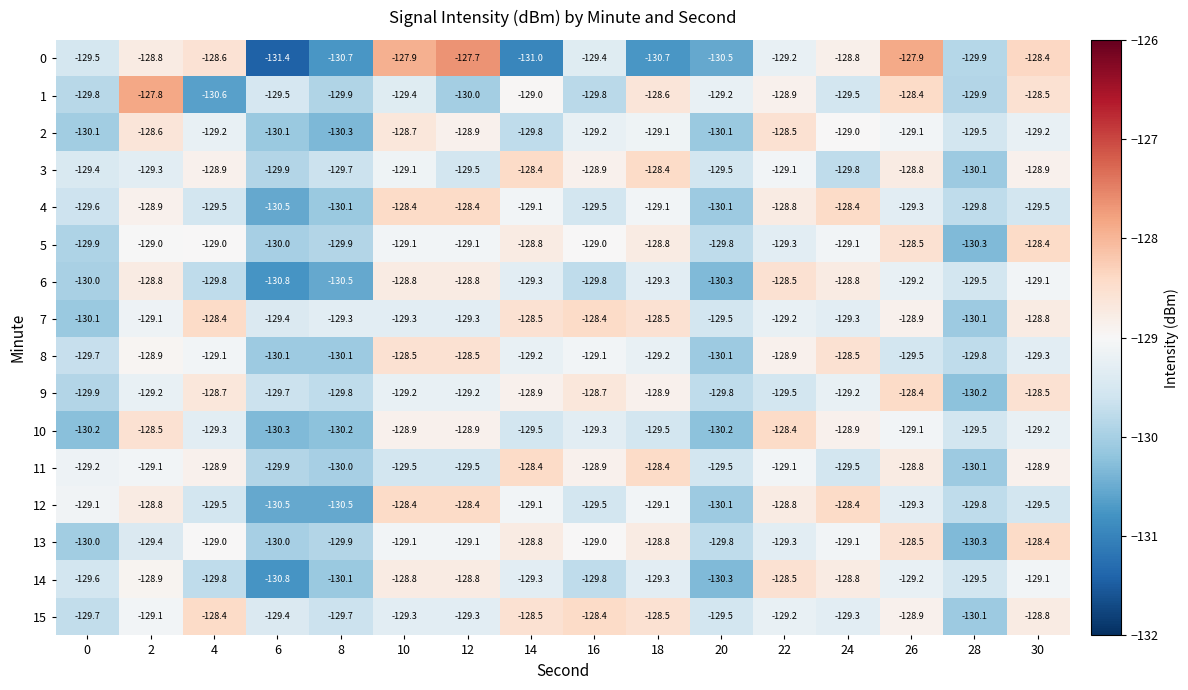

The 9 series shows -128.9 at 18. True or false?

True